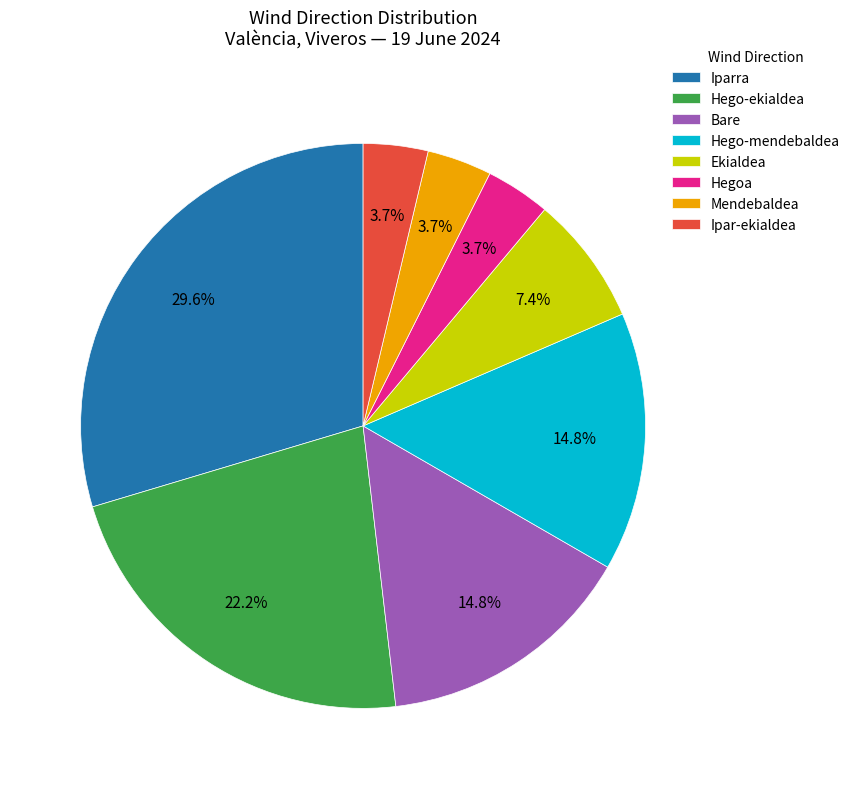

Does any single category account for the majority?

No